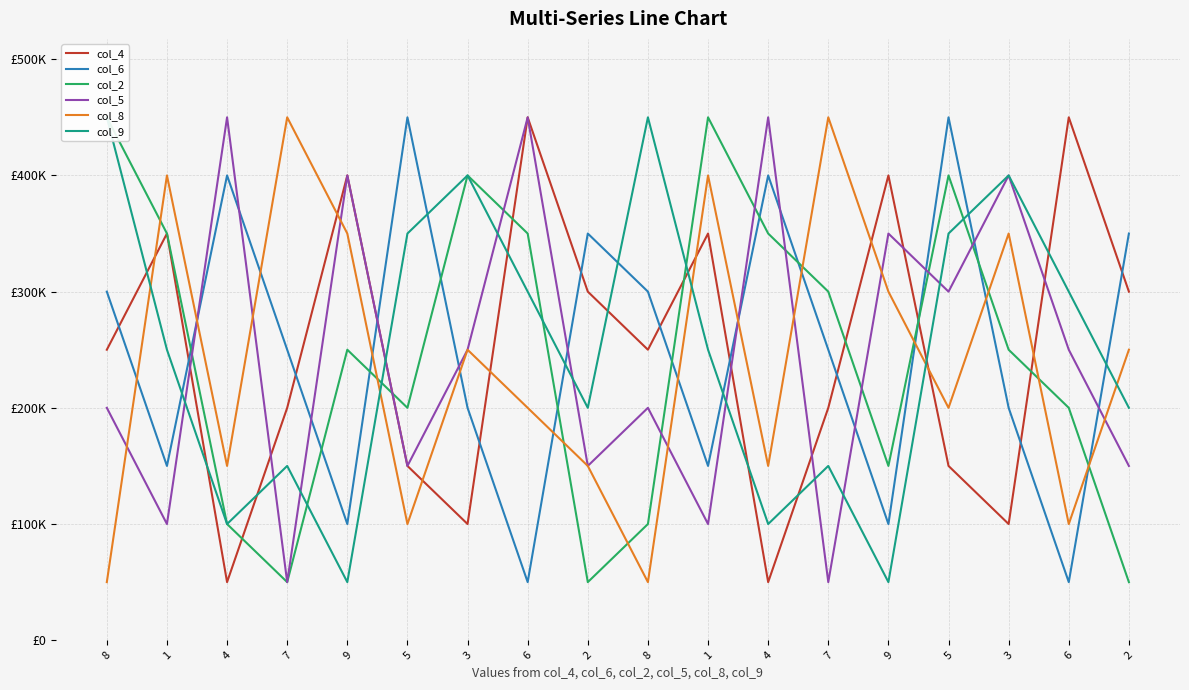

List the labels in order of col_6 value, smallest first.

6, 6, 9, 9, 1, 1, 3, 3, 7, 7, 8, 8, 2, 2, 4, 4, 5, 5